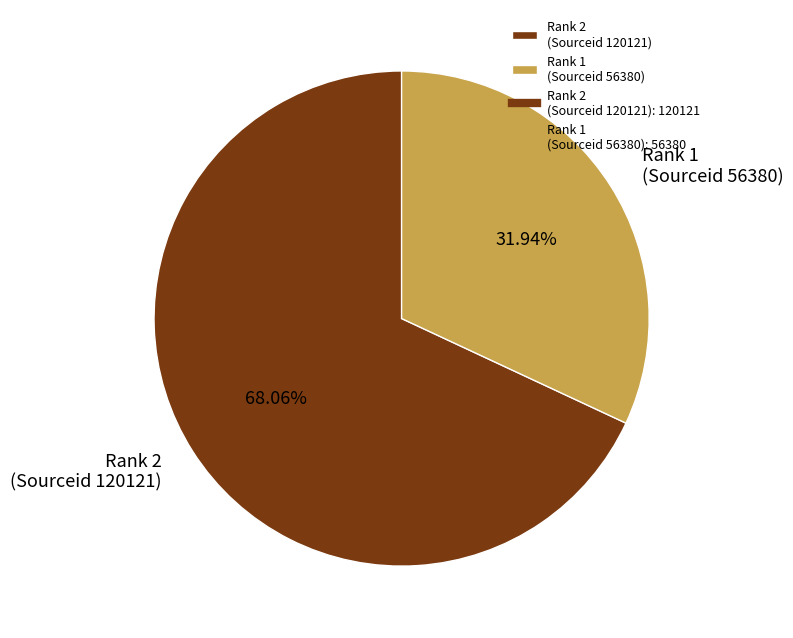

To the nearest percent, what is the difference between the largest and smallest slice percentages?

36%